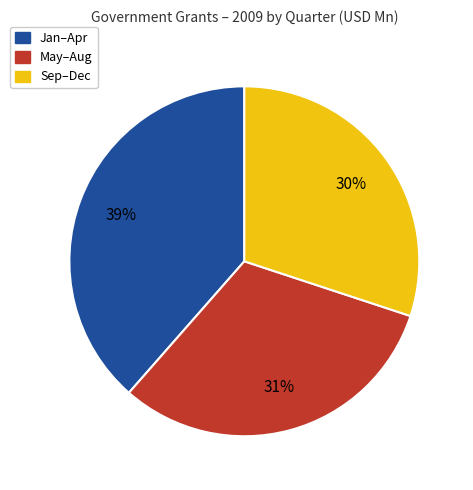

What is the ratio of the value at Sep–Dec to the value at May–Aug?

1.0